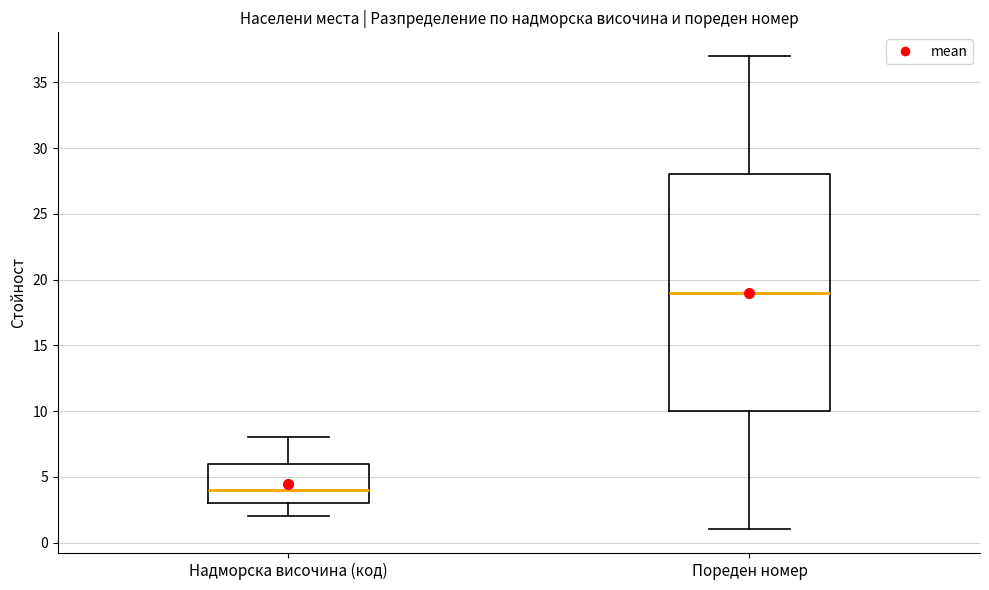

Where is the lower edge of the box for Надморска височина (код) on the y-axis? The values are not printed on the chart, so give them approximately, as read against the axis.

3